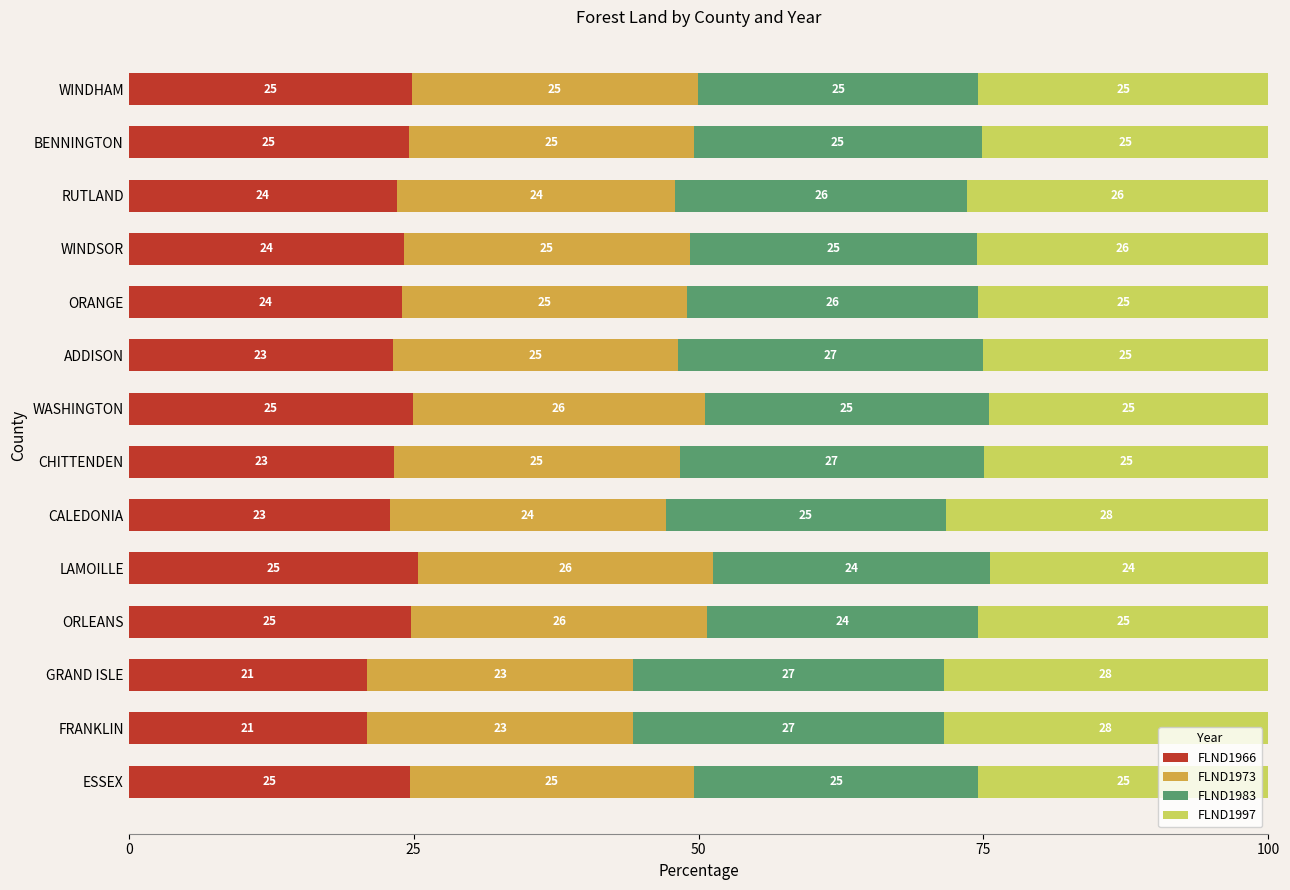

The value of FLND1966 at WASHINGTON is 12.6. True or false?

False